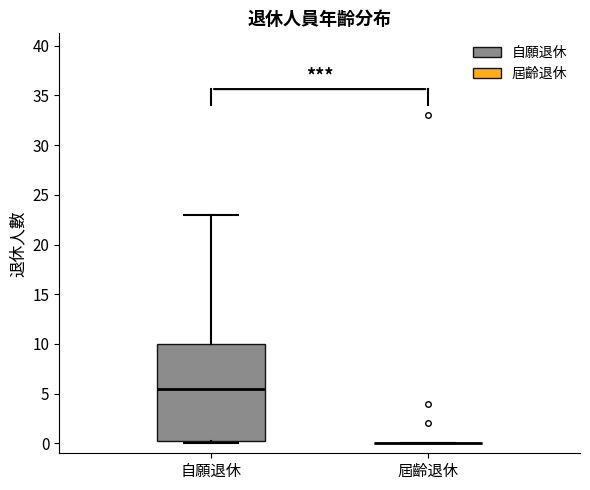

Reading left to right, read every box against the y-axis: the position of its median line, the range the box covers, and the ends of its whiskers. The values are not printed on the chart, so give them approximately, as read against the axis.

自願退休: median 5.5, box 0.5 to 10.0, whiskers 0.0 to 23.0
屆齡退休: box collapsed to a line at 0.0, whiskers 0.0 to 0.0